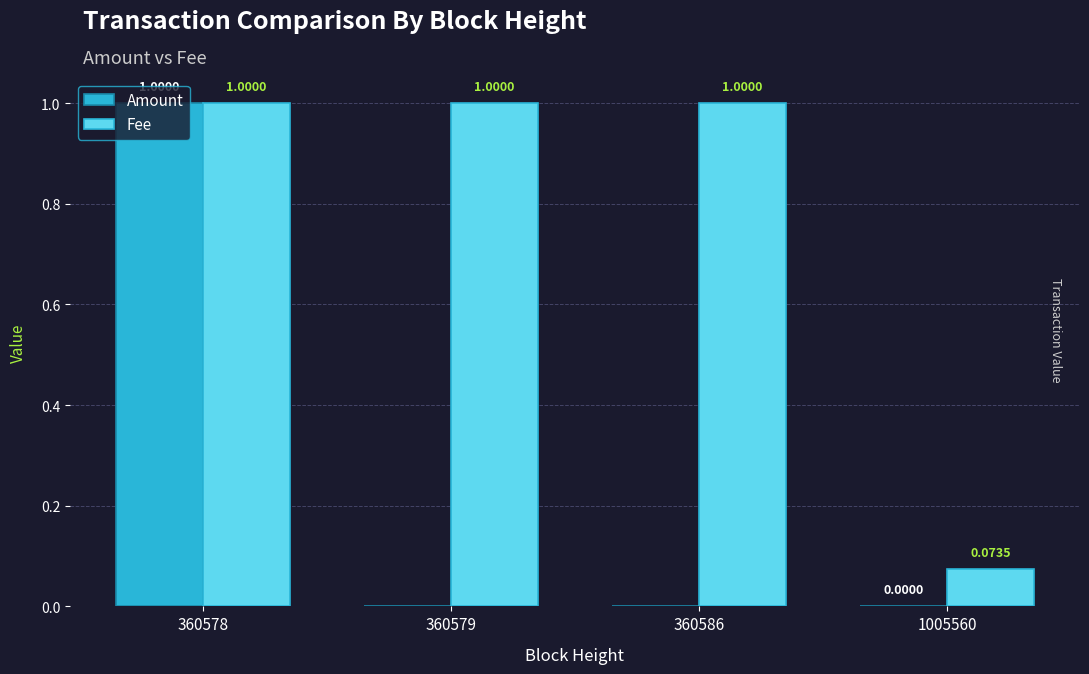

The value of Amount at 360586 is 0.0. True or false?

True